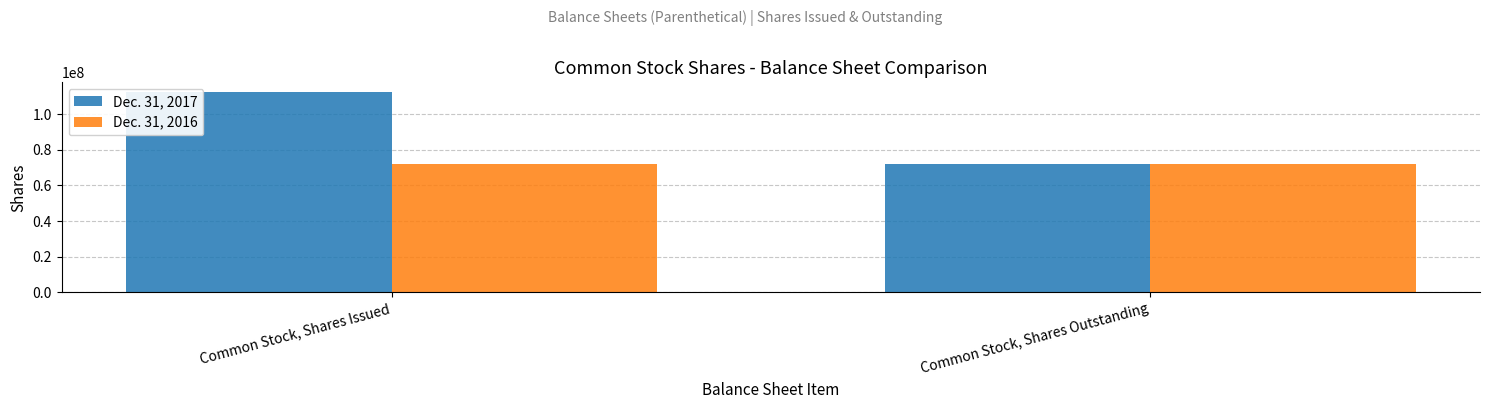

What is the greatest value displayed?

112165839